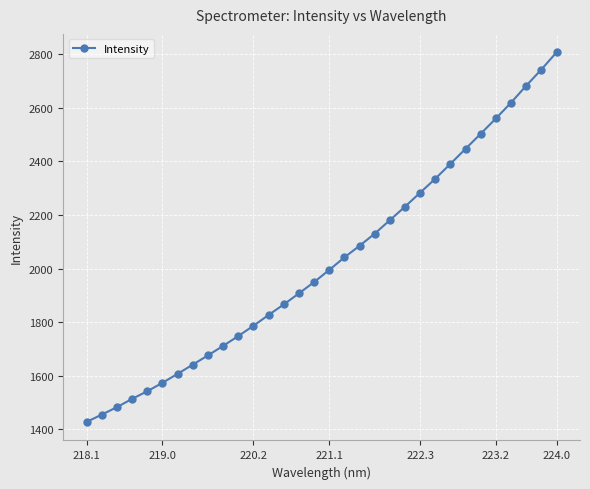

What is the difference between the maximum and minimum values?

1379.6